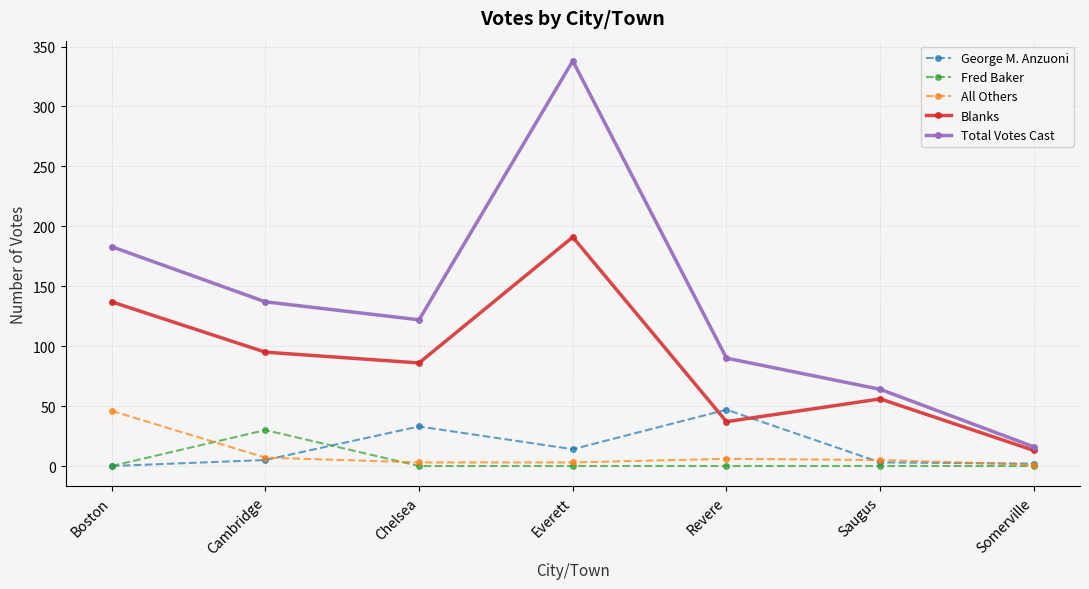

In Total Votes Cast, how many points are higher than both neighbors (excluding endpoints)?

1